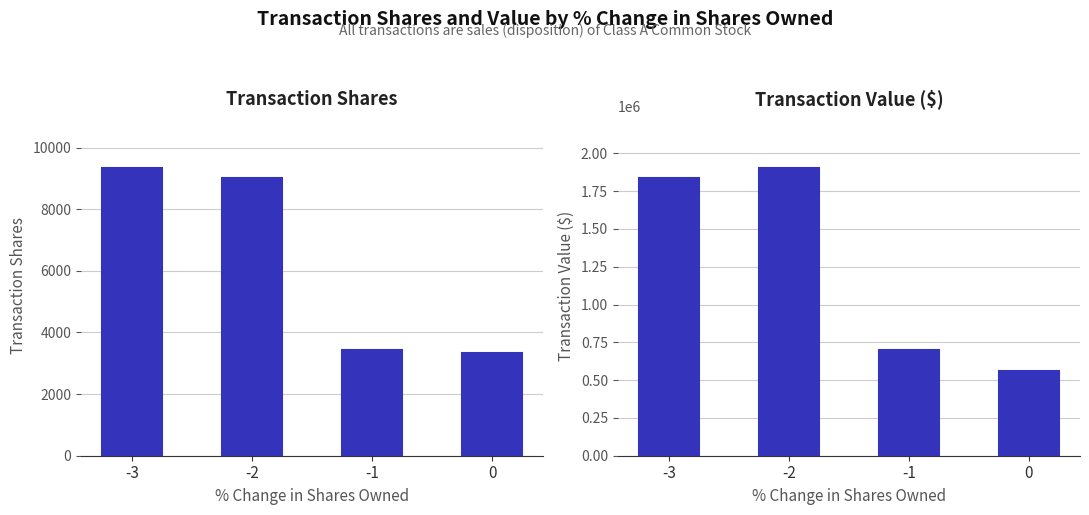

What is the difference between the second highest and second lowest values in the Transaction Value series?

1135960